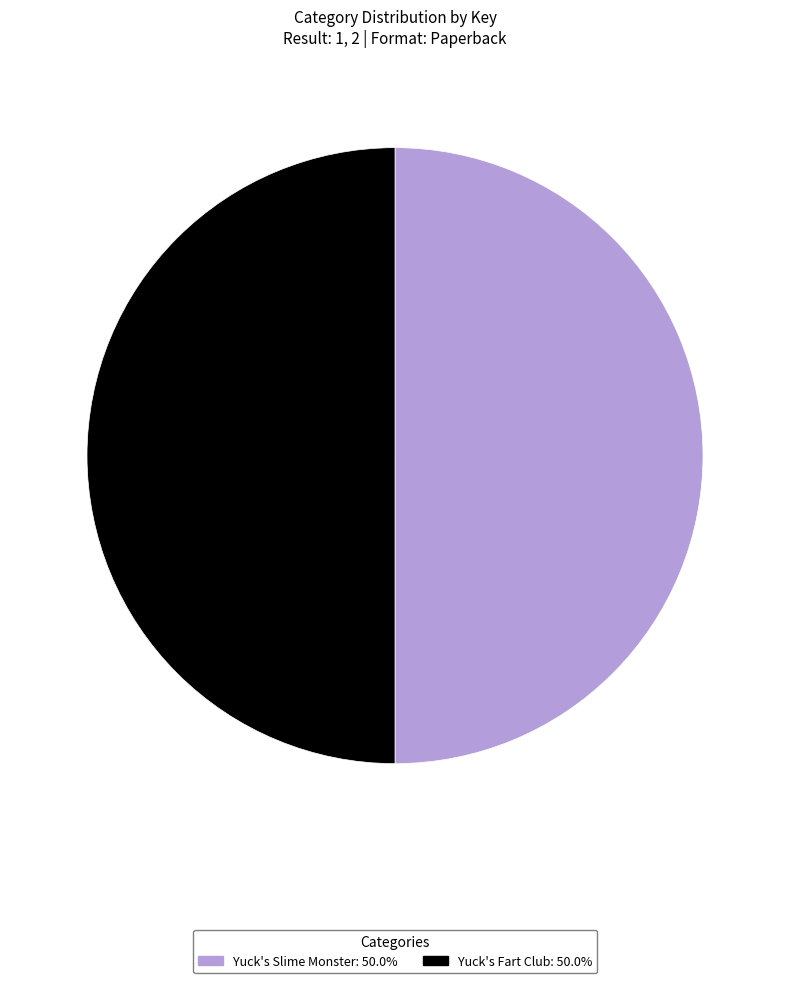

Approximately how many times larger is the value at Yuck's Fart Club compared to Yuck's Slime Monster?

1.0